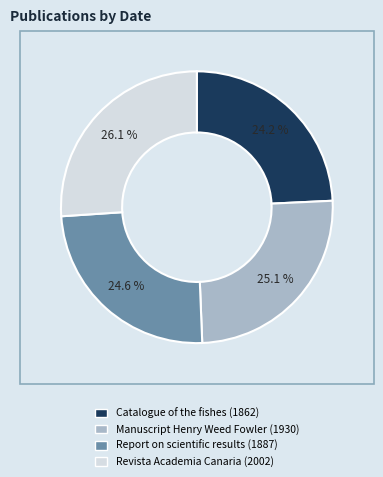

Count the number of slices in the pie.

4